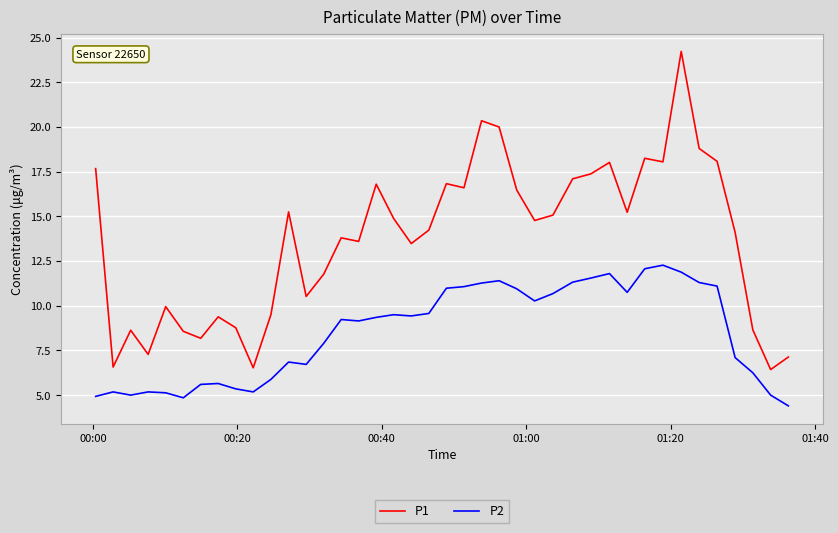

What is the maximum value shown in the chart?

24.2